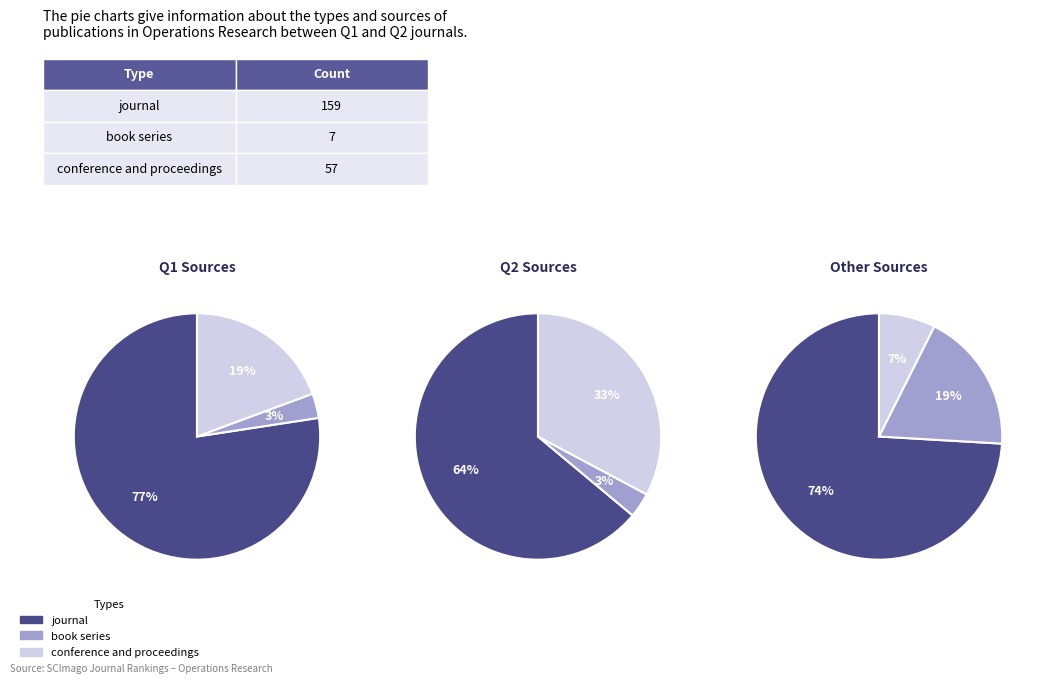

Which category accounts for the majority?

journal